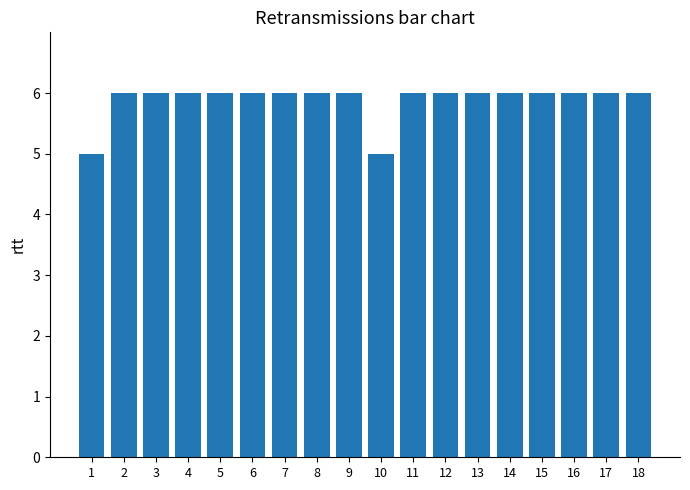

How many bars are there in total?

18